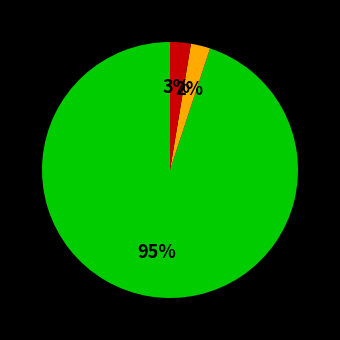

Is there a majority slice in this chart?

Yes